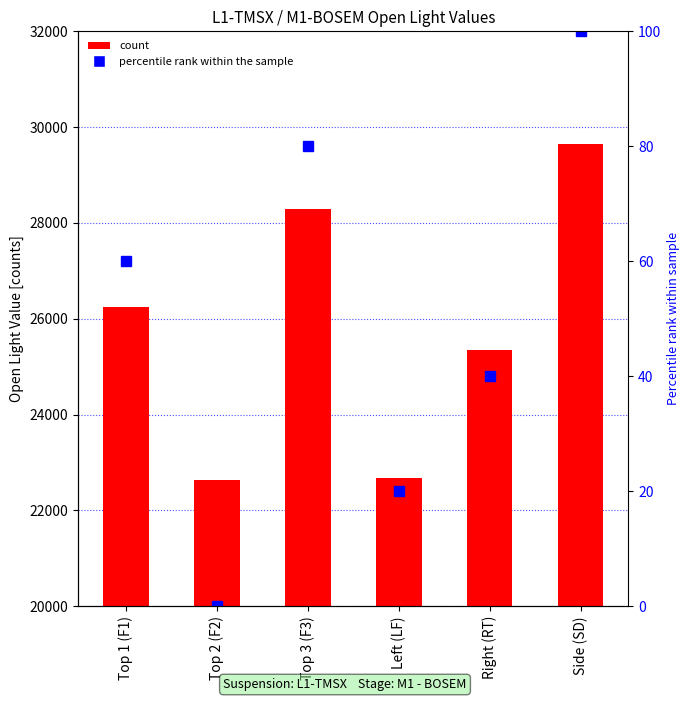

At which category does the chart reach its peak across all series?

Side (SD)